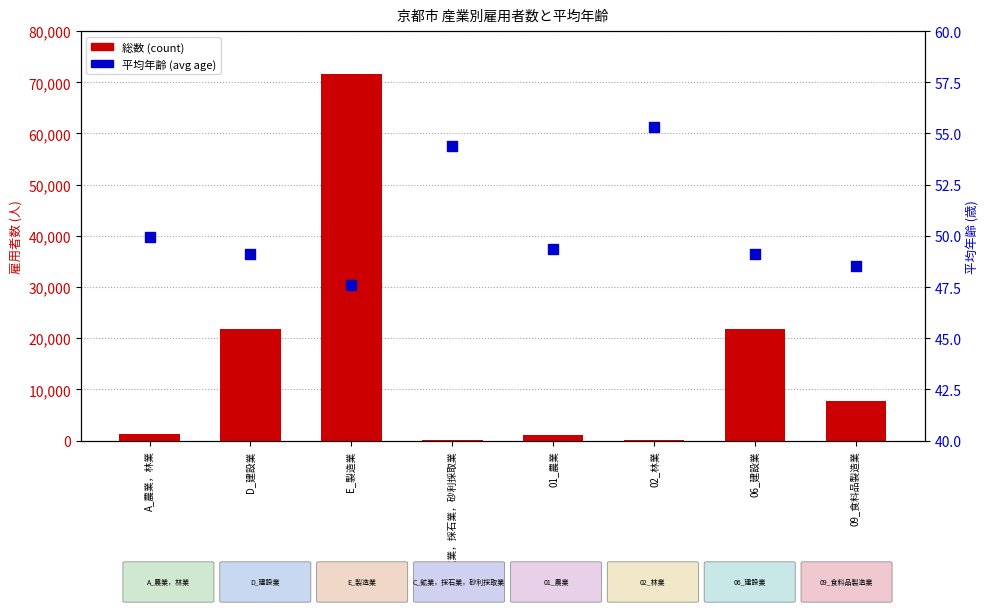

What is the total value across all series at D_建設業?

21949.1